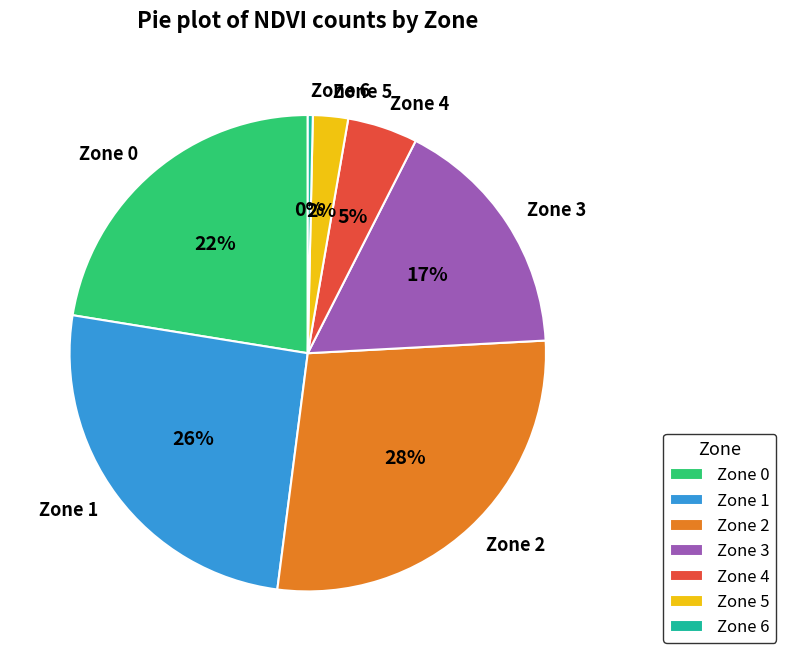

Do Zone 3 and Zone 6 together represent more than half of the pie?

No